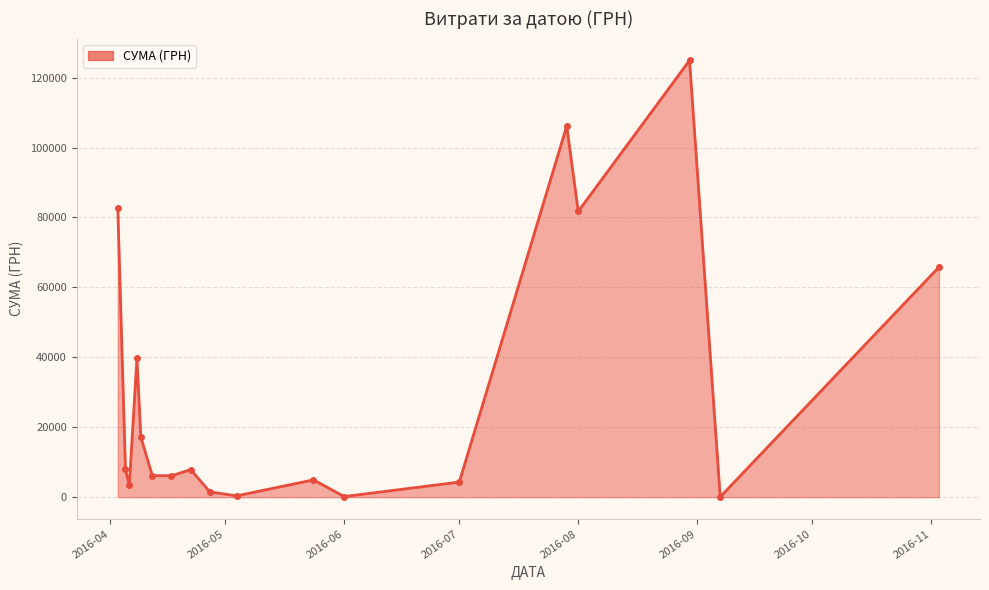

What is the greatest value displayed?

124904.8